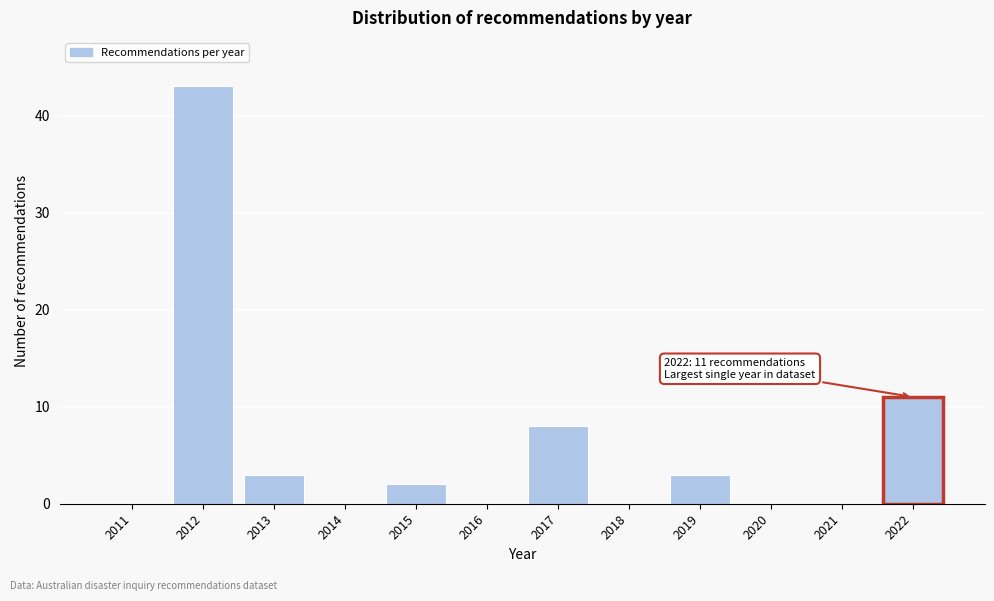

Reading left to right, what are all the values shown in this chart?

2011=0	2012=43	2013=3	2014=0	2015=2	2016=0	2017=8	2018=0	2019=3	2020=0	2021=0	2022=11